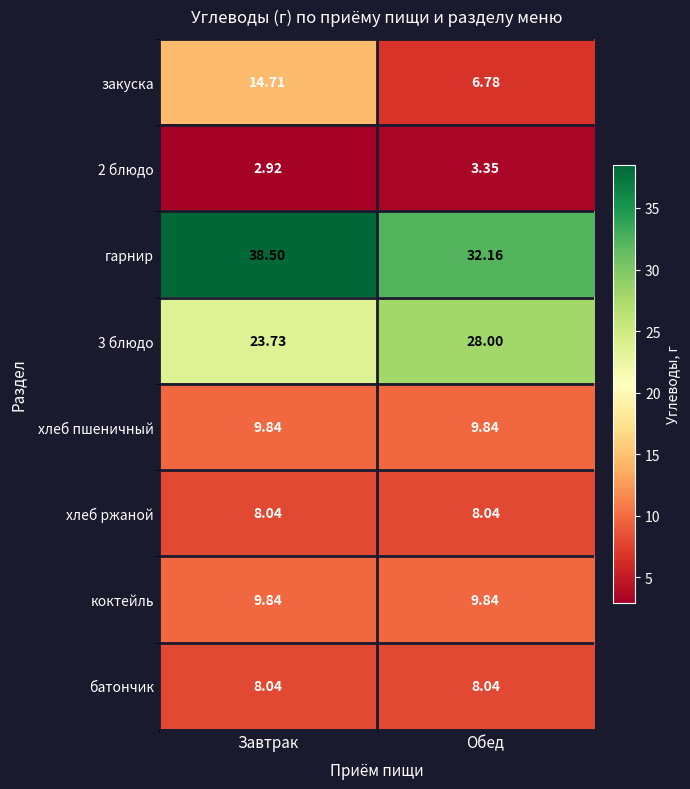

Which series has the largest range (max minus min)?

закуска